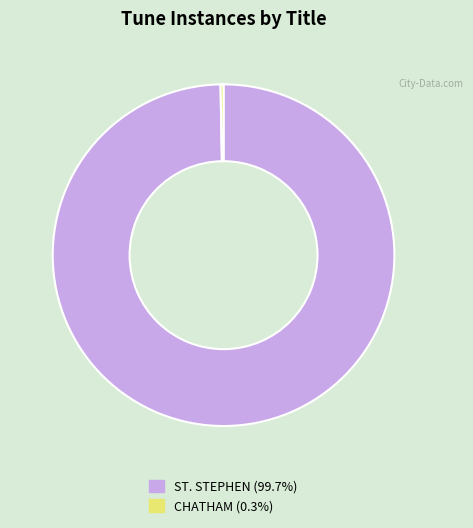

Do CHATHAM and ST. STEPHEN together represent more than half of the pie?

Yes